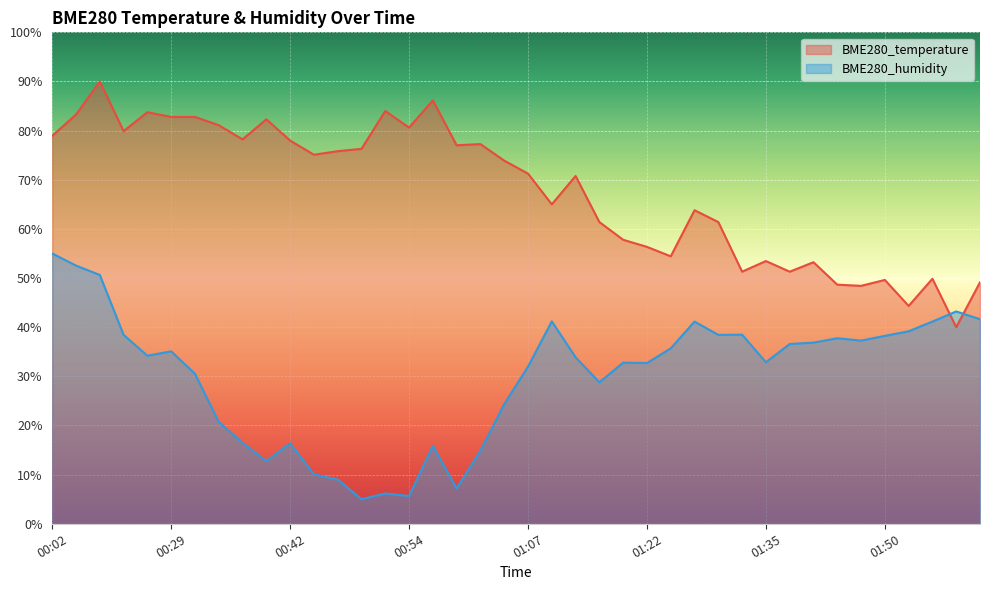

Which has a higher value, 01:58 or 00:26?

00:26